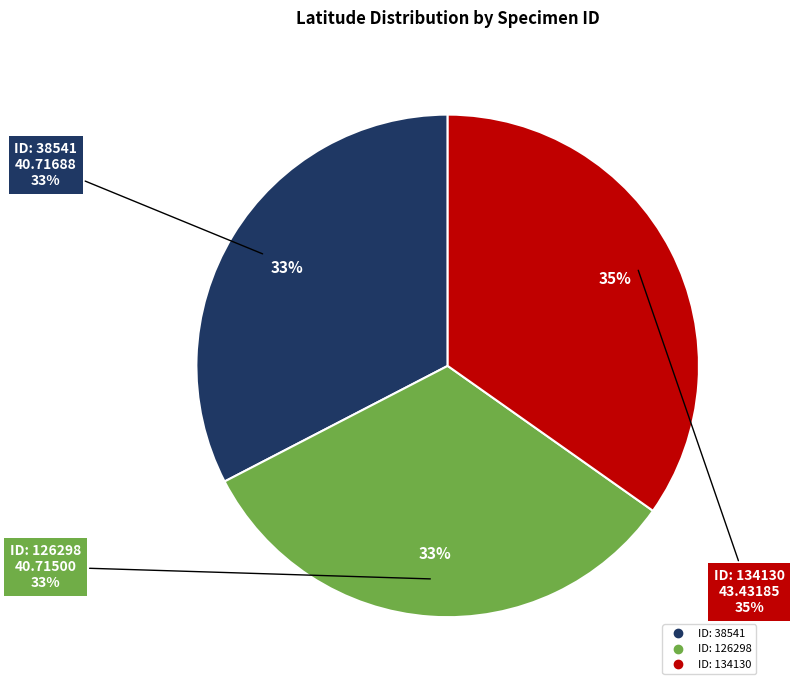

What is the largest slice in the pie chart?

ID: 134130